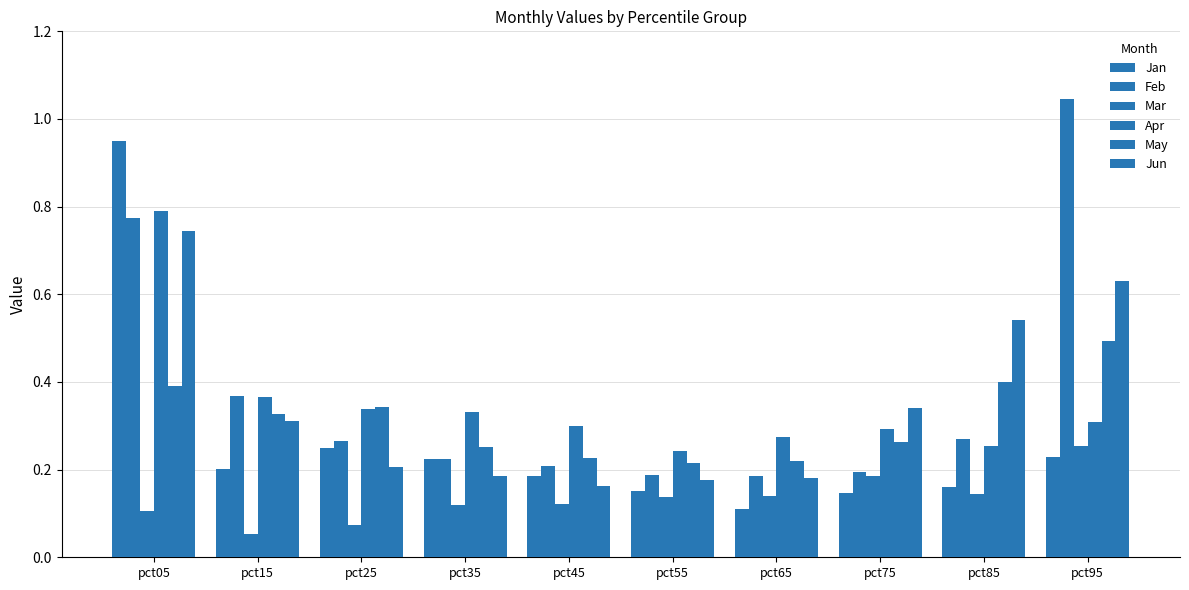

Count the number of data series in this chart.

6